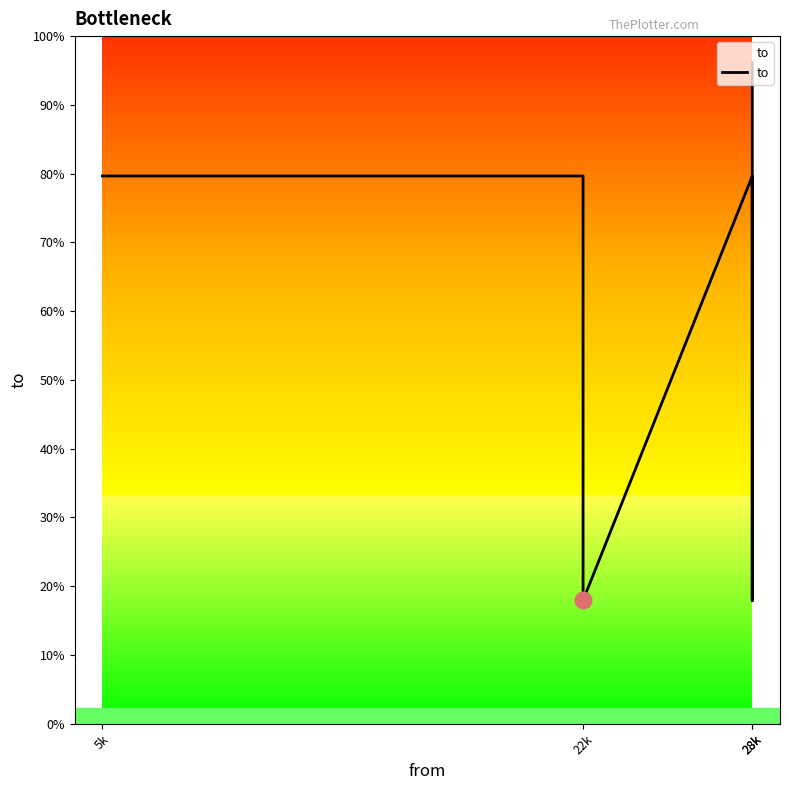

What is the label of the 2nd point from the left?

22k